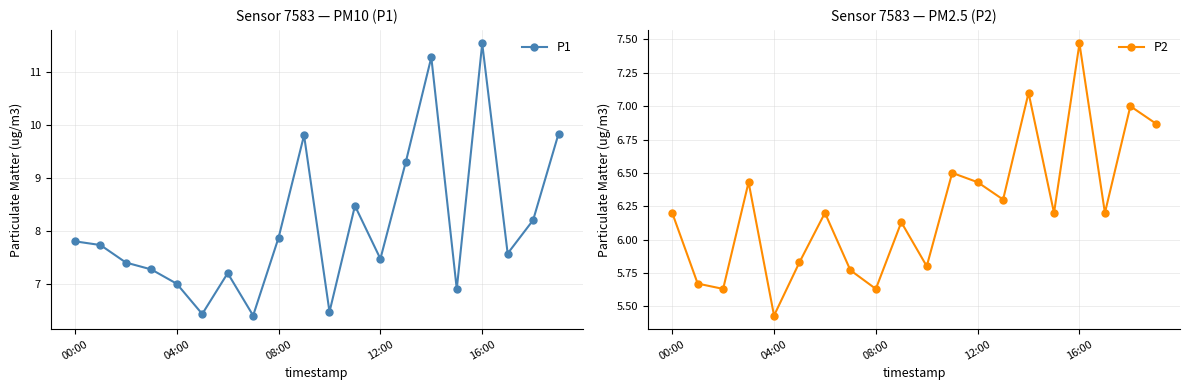

How many values in the P1 series exceed 7?

15